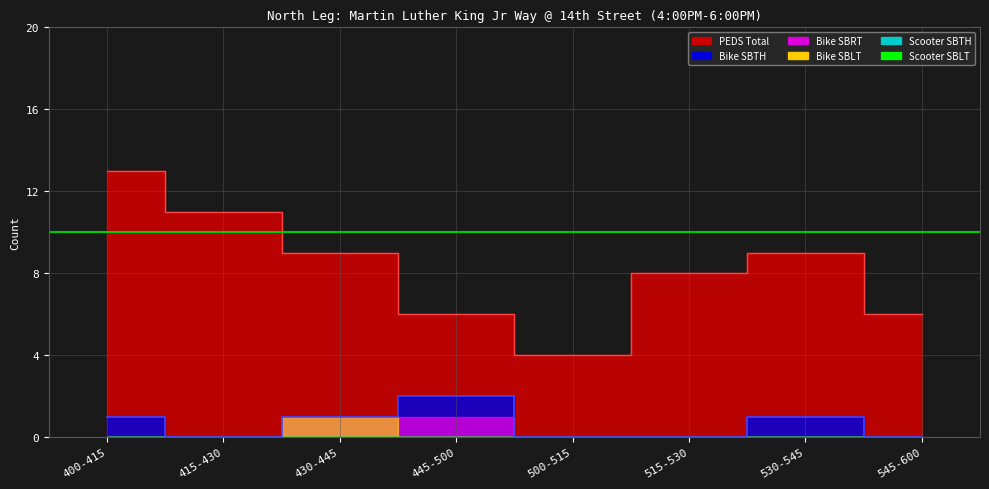

At which category does Bike SBLT reach its first local peak?

430-445